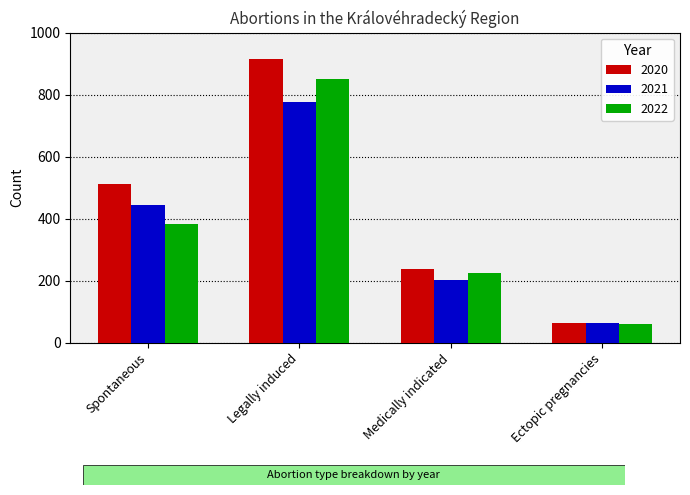

What is the difference between the highest and lowest values at Ectopic pregnancies?

2